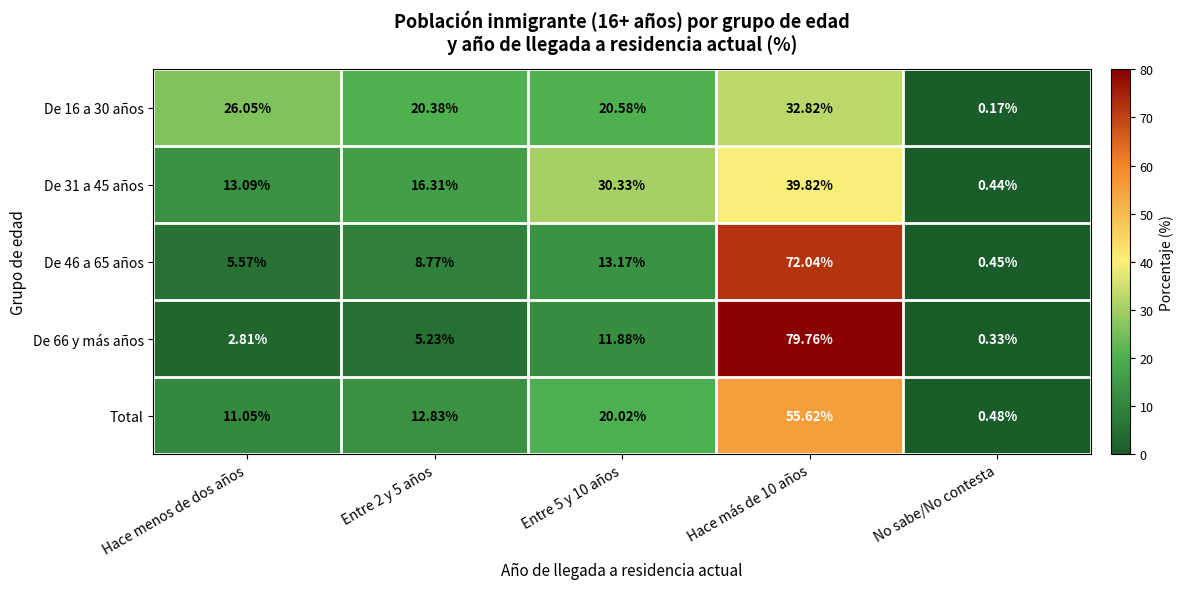

At which category does the chart reach its minimum across all series?

No sabe/No contesta